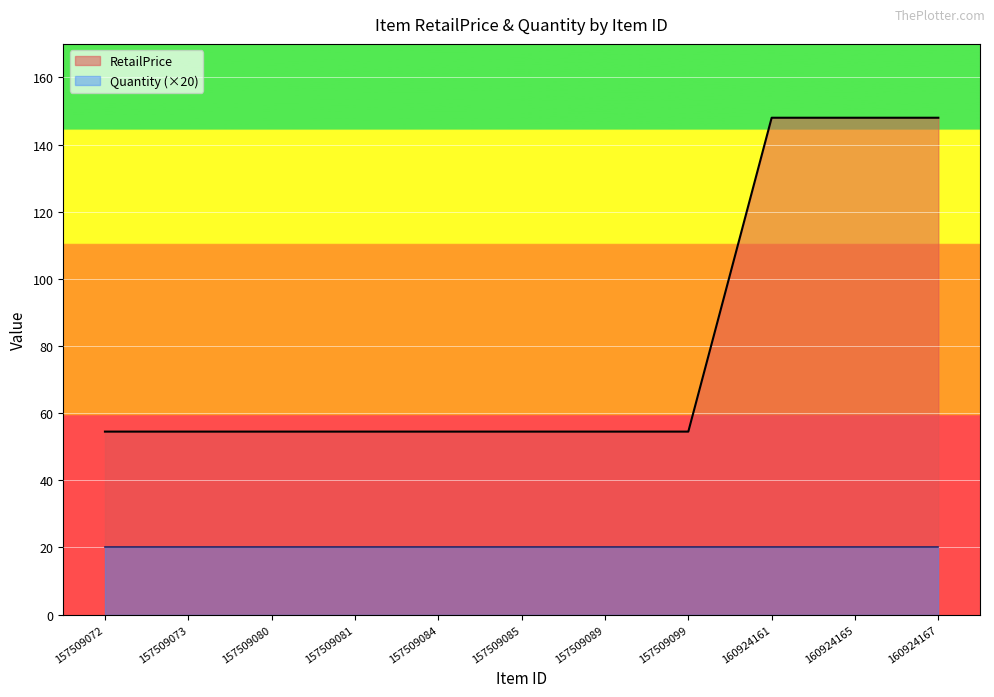

What is the value of the 9th point from the left?

148.0